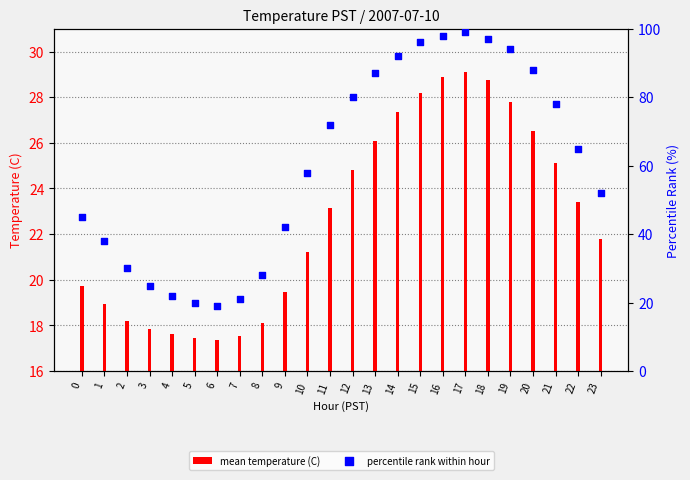

Which series has the widest spread of Y values?

percentile rank within hour